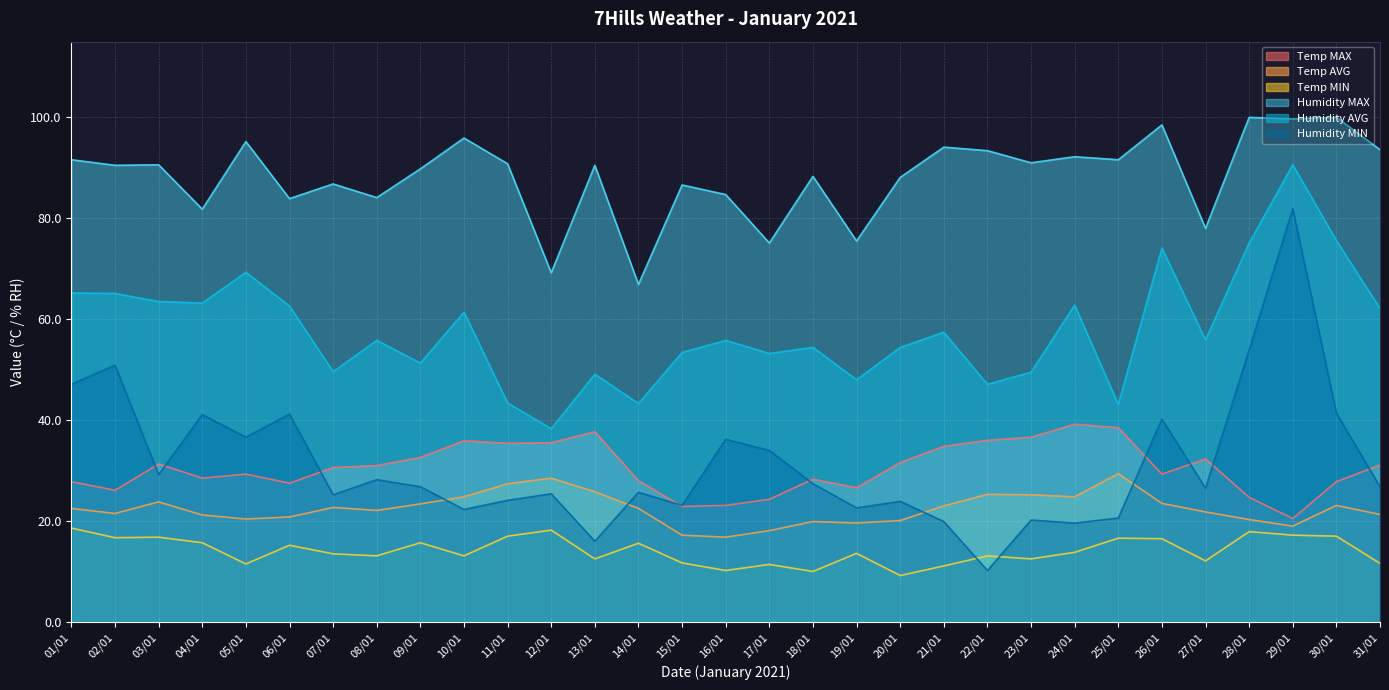

At which category does Temp AVG reach its first local valley?

02/01